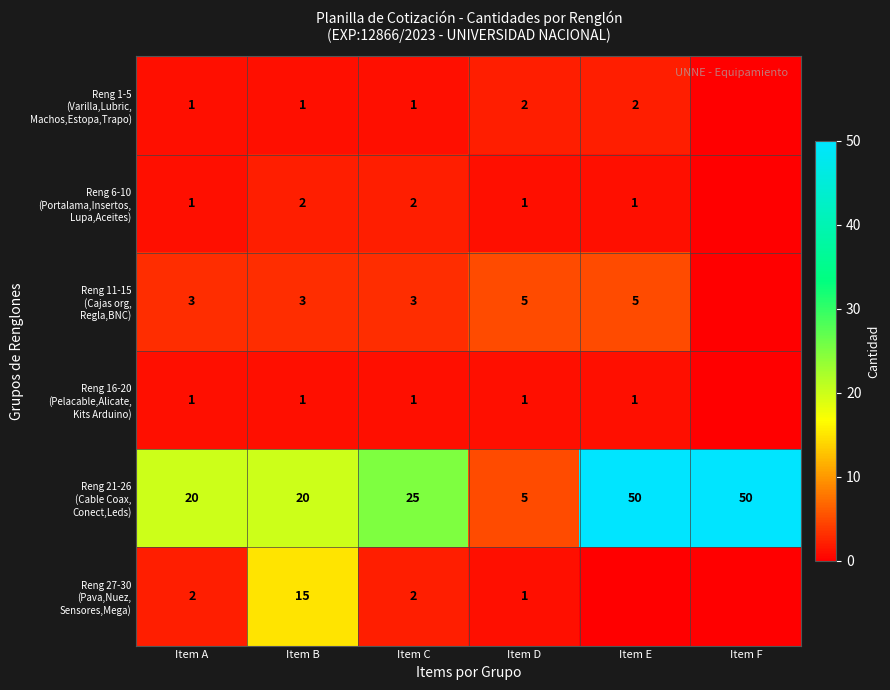

What is the total value across all series at Item A?

28